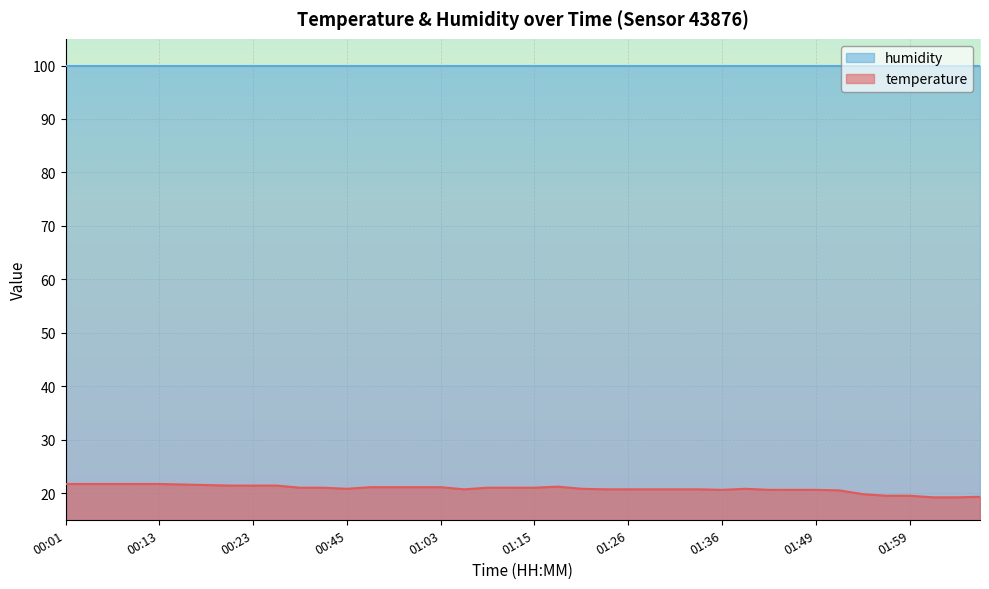

Where is the first local maximum?

01:18